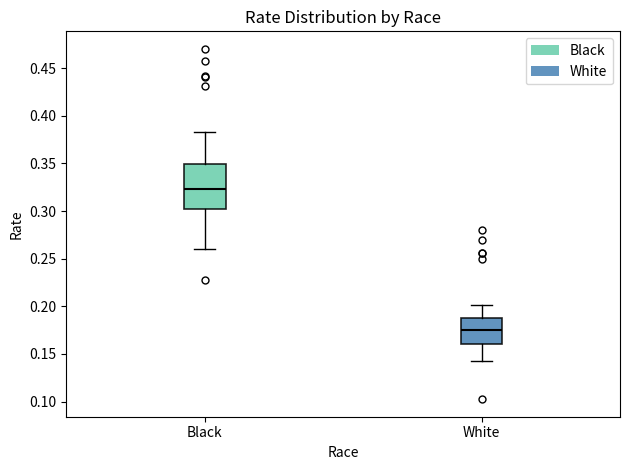

Where is the upper edge of the box for Black on the y-axis? The values are not printed on the chart, so give them approximately, as read against the axis.

0.350